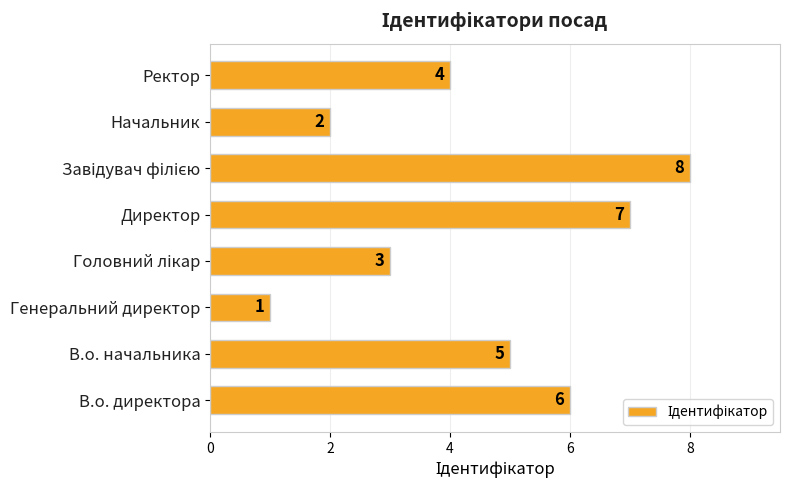

What is the greatest value displayed?

8